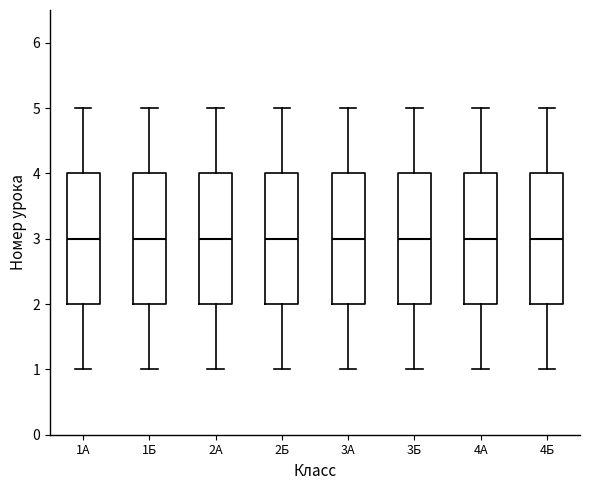

Where is the lower edge of the box for 3Б on the y-axis? The values are not printed on the chart, so give them approximately, as read against the axis.

2